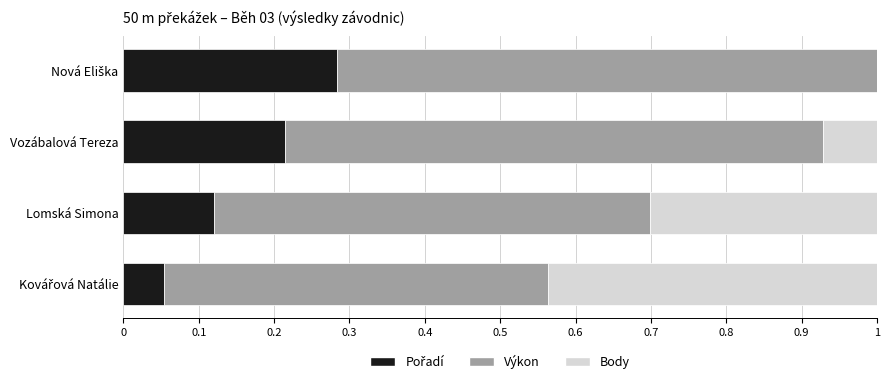

What is the total value across all series at Lomská Simona?

1.0